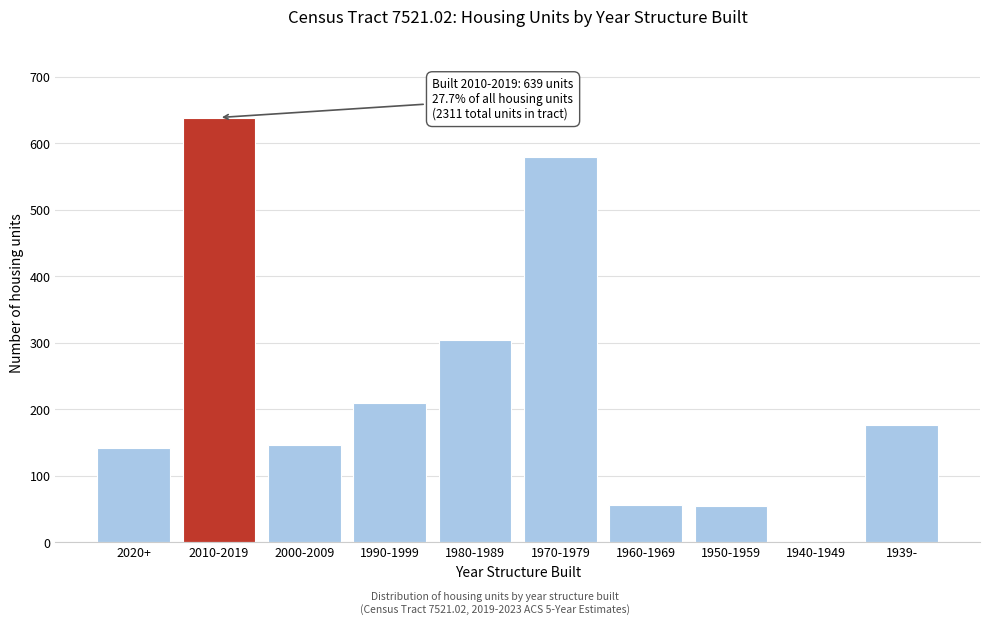

What is the sum of all values?

2311